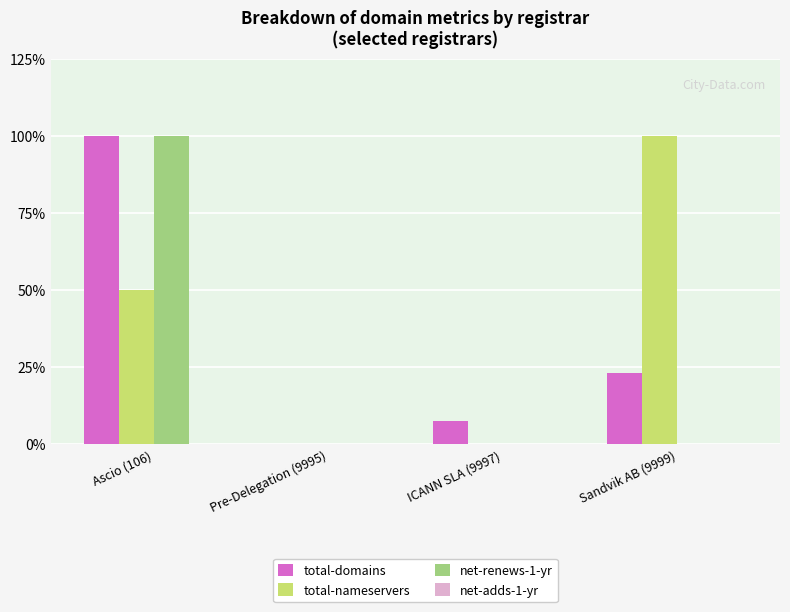

What is the total value across all series at ICANN SLA (9997)?

7.7